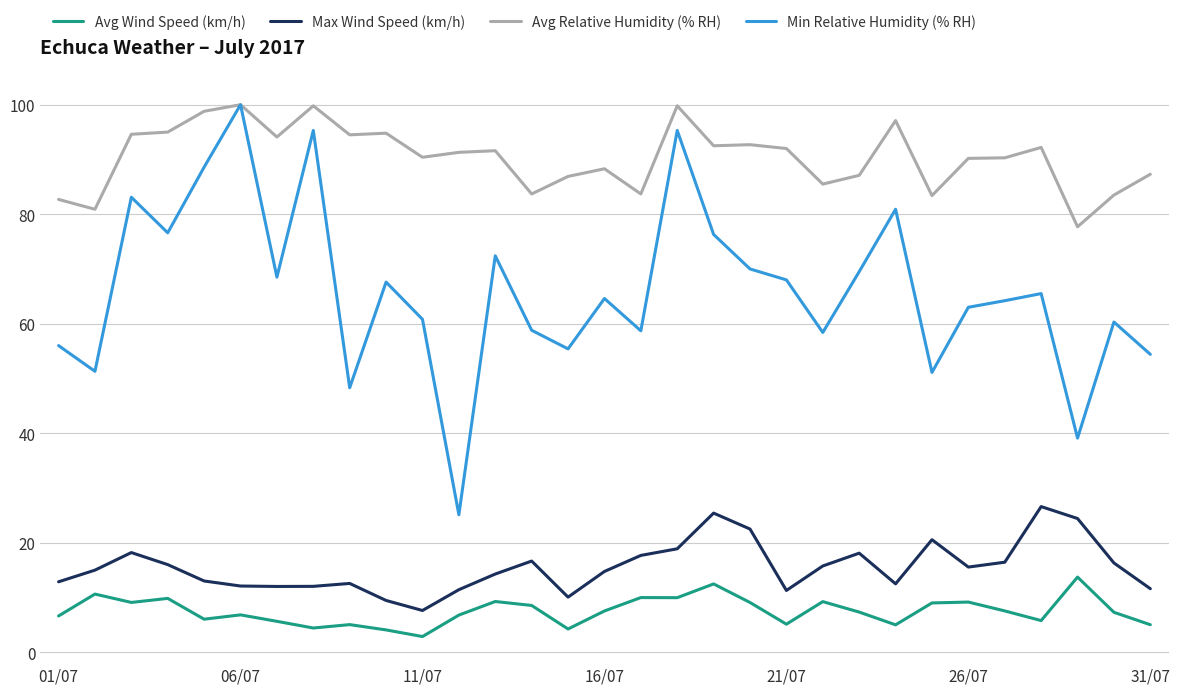

At how many categories does at least one series exceed 5?

31